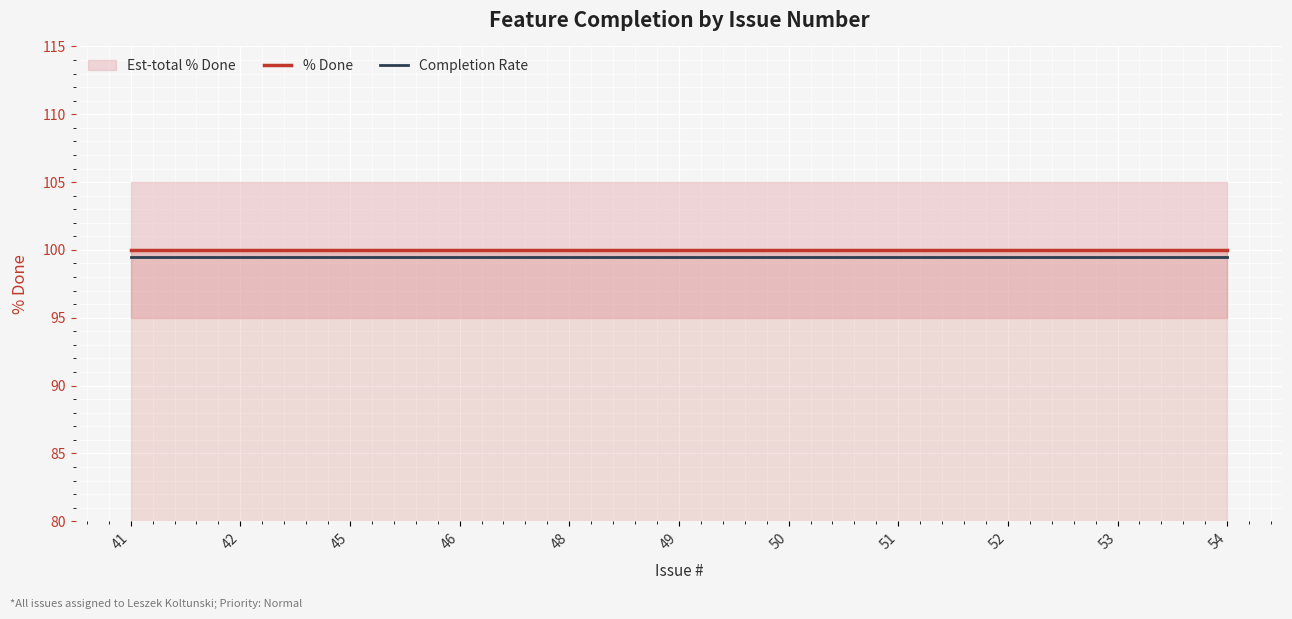

True or false: % Done and Completion Rate cross at least once.

False